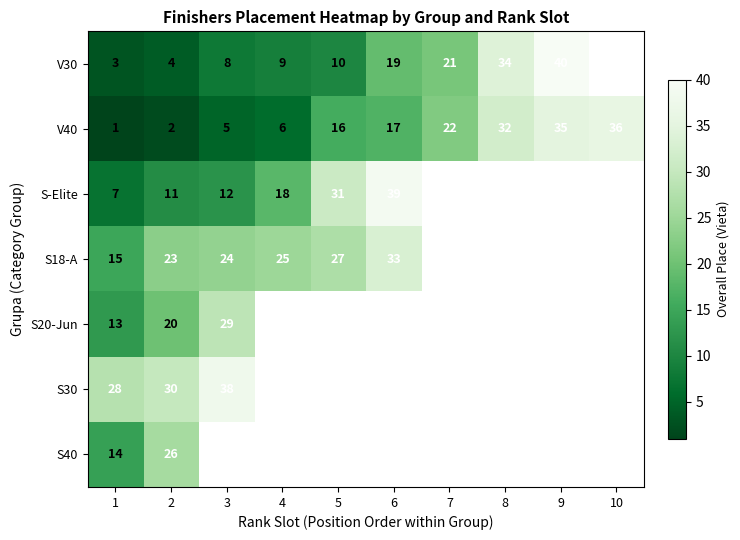

True or false: V30 has a value of 19 at 9.

False